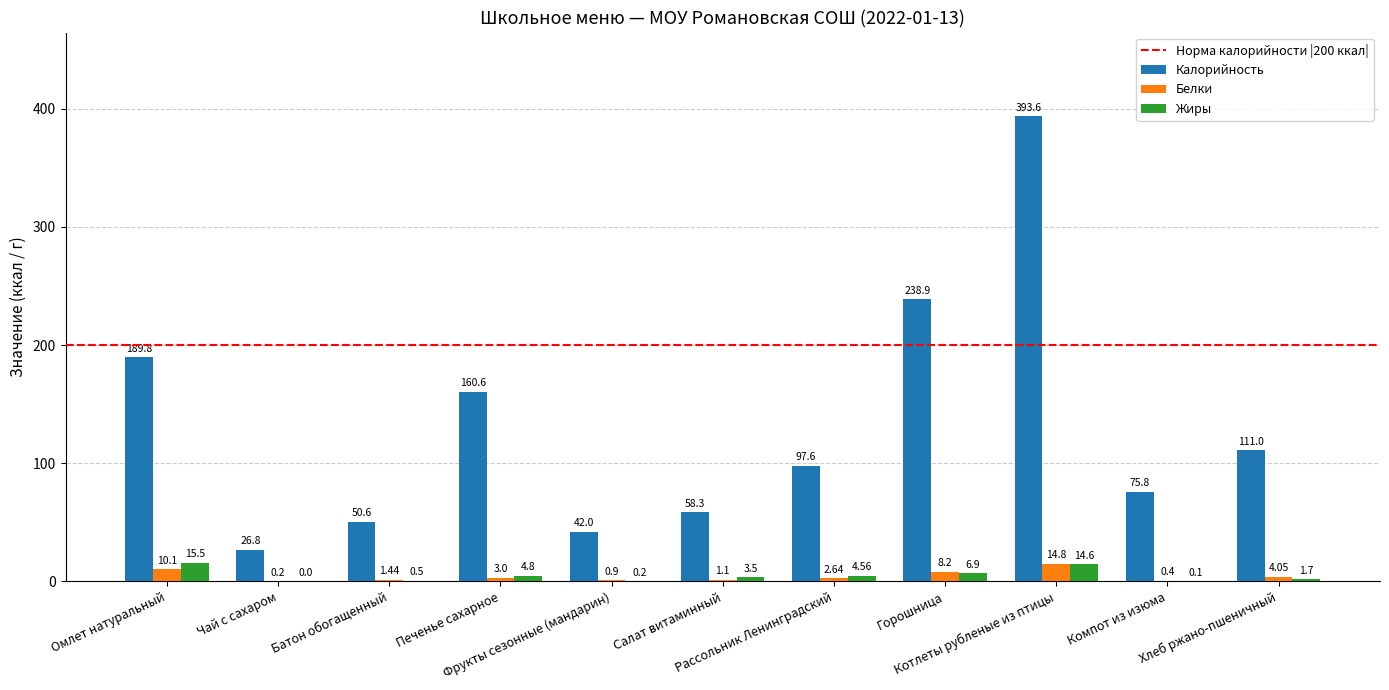

Which series has the largest total across all categories?

Калорийность